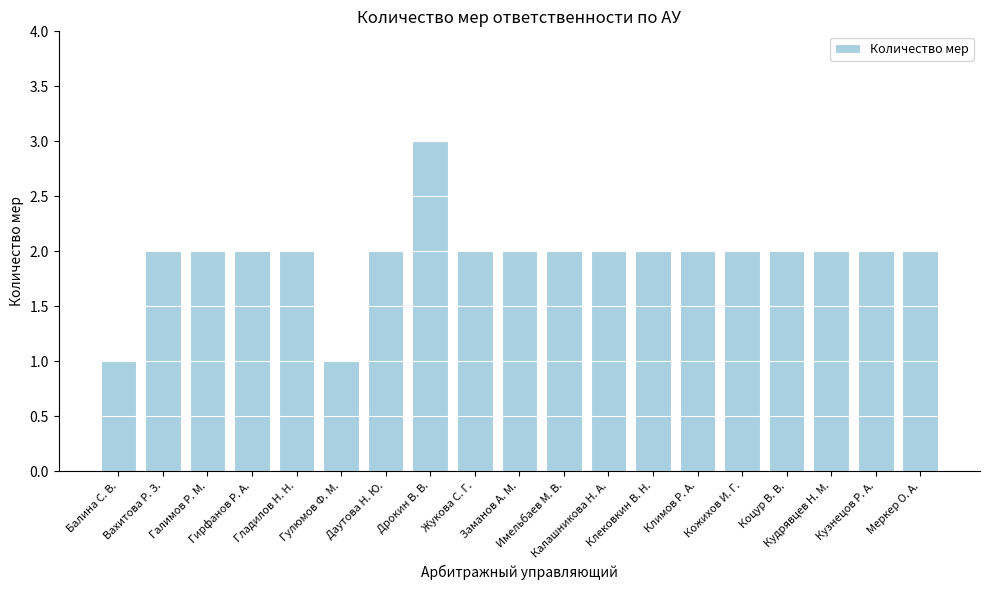

What is the minimum value shown in the chart?

1